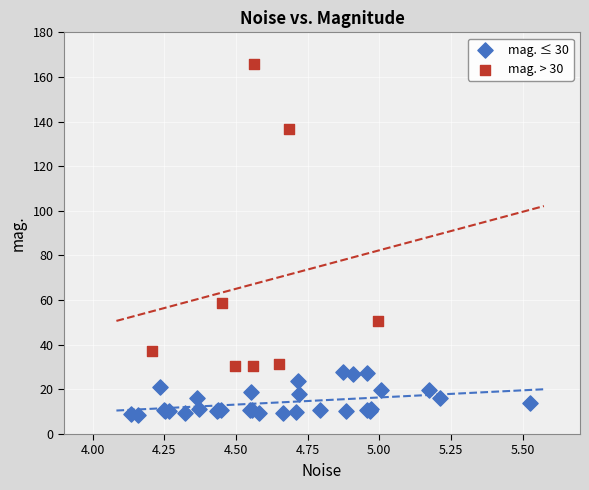

Which series reaches the maximum Y coordinate?

mag. > 30